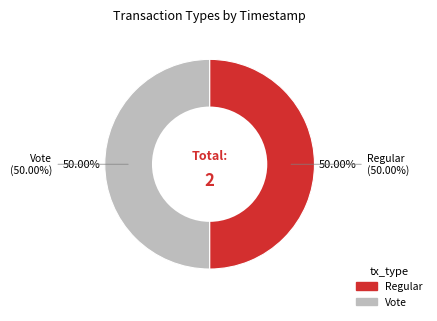

To the nearest percent, what percentage of the pie is Vote?

50%